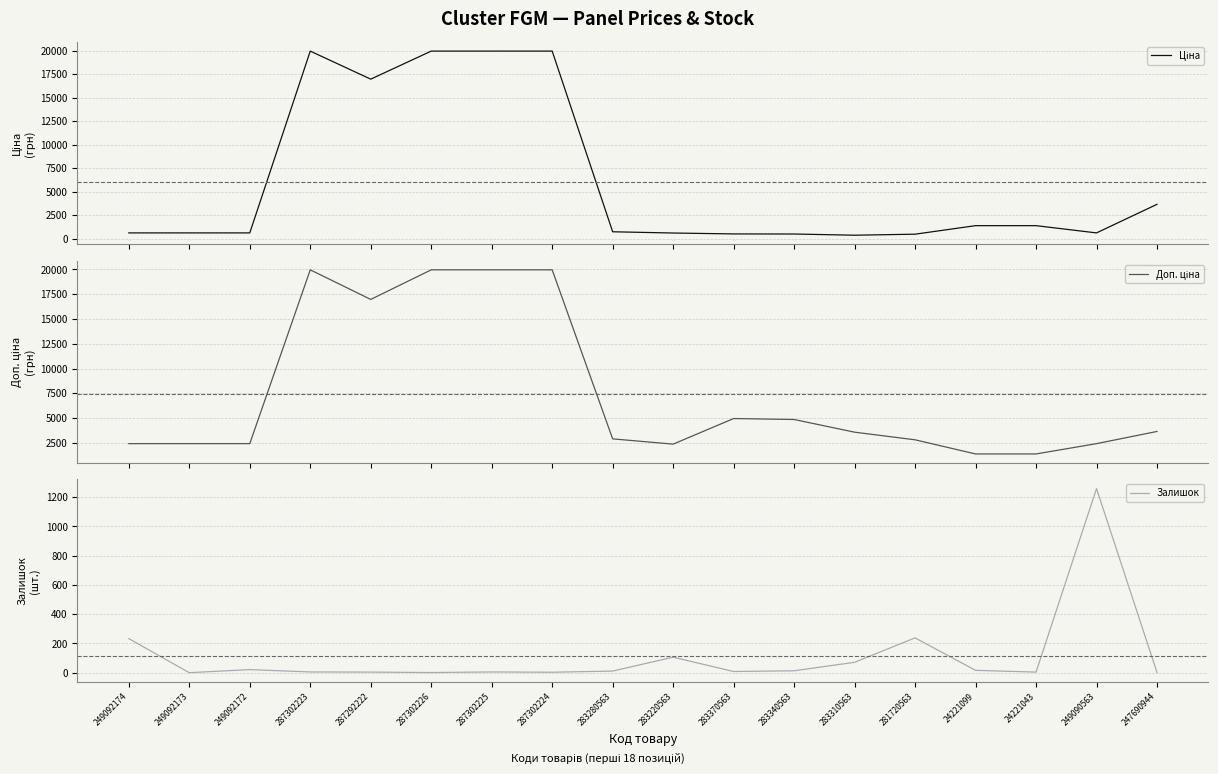

How many series are shown in this chart?

3